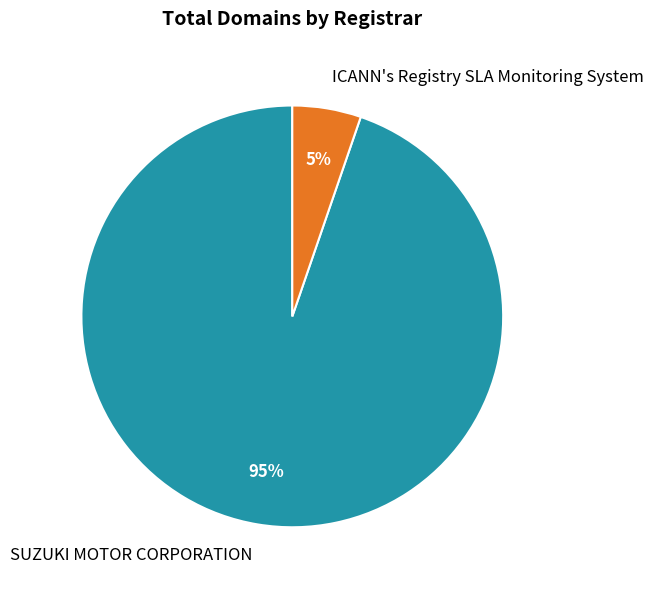

To the nearest percent, what percentage of the pie is SUZUKI MOTOR CORPORATION?

95%